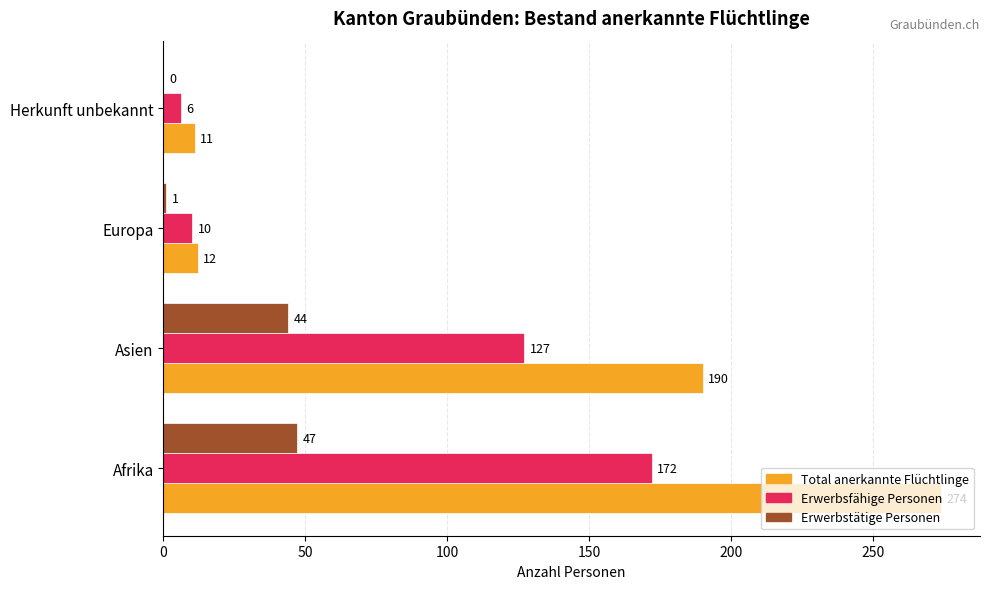

Which series changed the most between Asien and Europa?

Total anerkannte Flüchtlinge